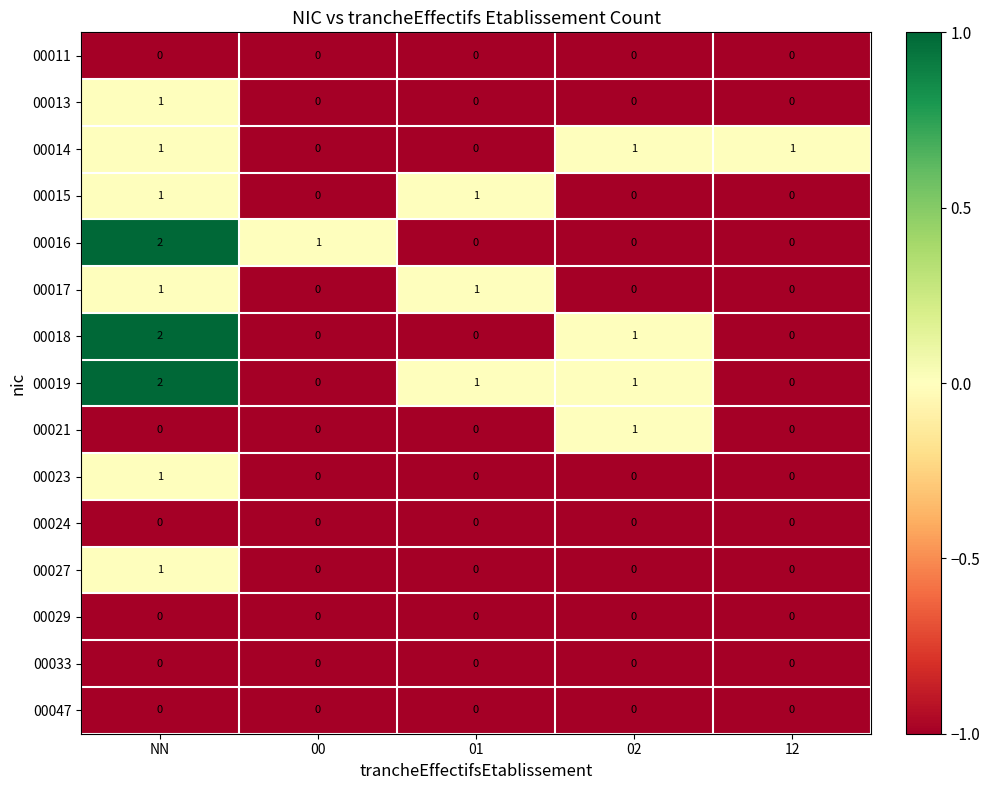

The value of 00011 at 12 is 0. True or false?

True